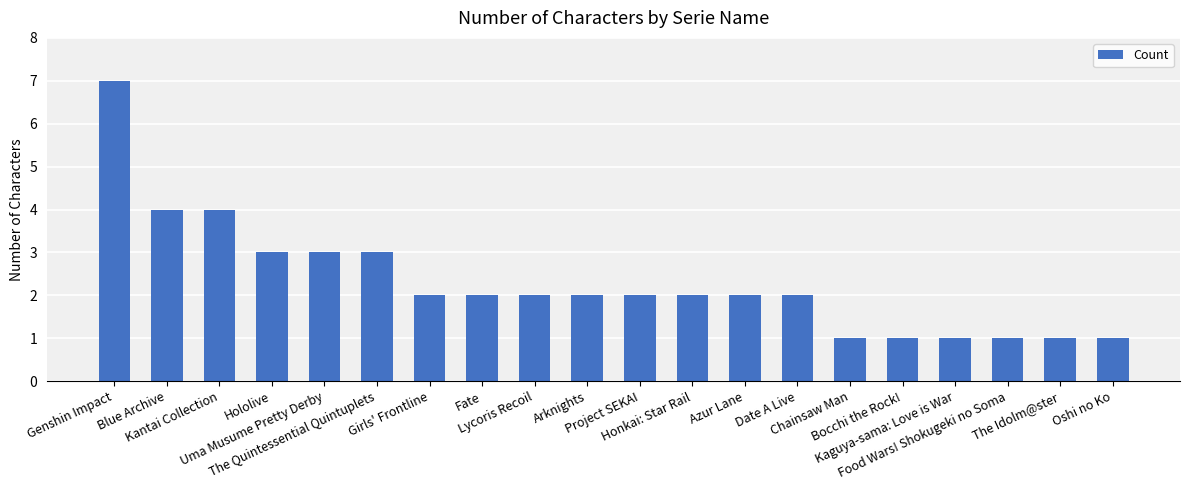

The value at The Idolm@ster is 1. True or false?

True